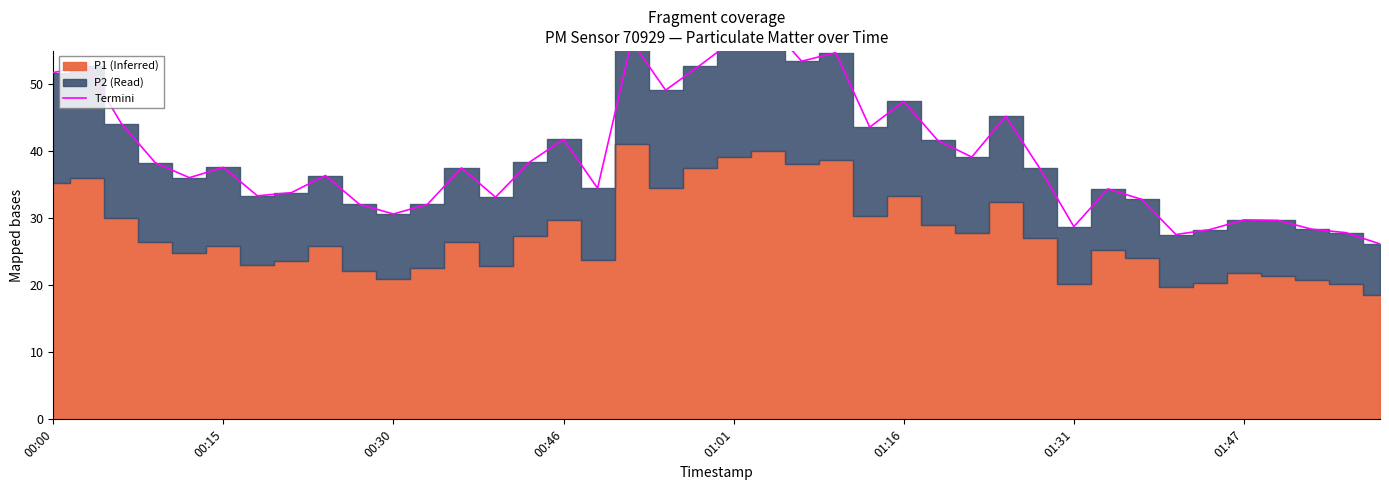

What is the ratio of the value at 21 to the value at 35?

2.0